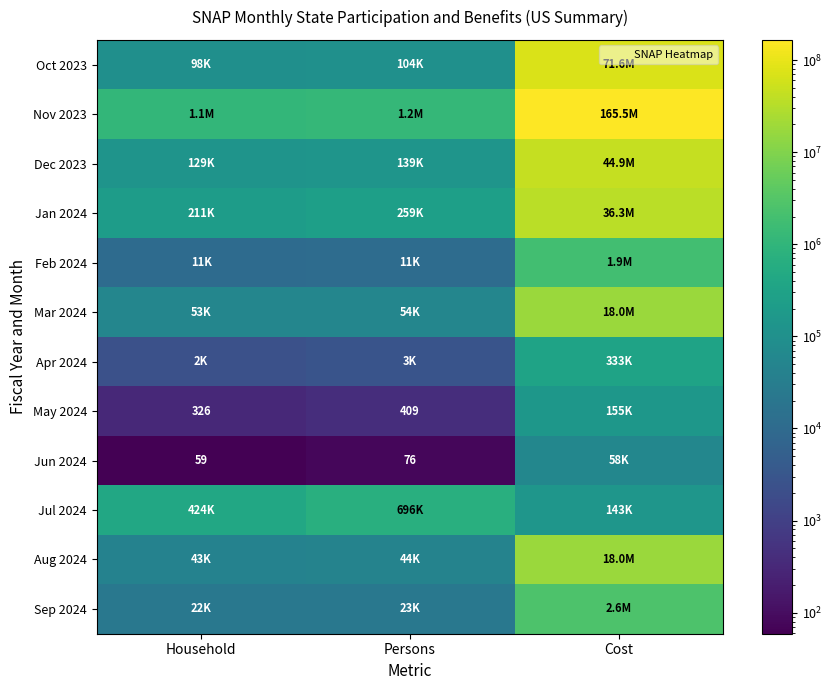

How many series are shown in this chart?

12